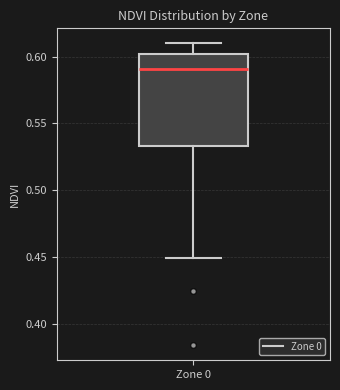

Transcribe this box plot: give where the median line is, the range the box spans, and where the two whiskers end, as read against the y-axis. The values are not printed on the chart, so give them approximately, as read against the axis.

median 0.590, box 0.535 to 0.600, whiskers 0.450 to 0.610